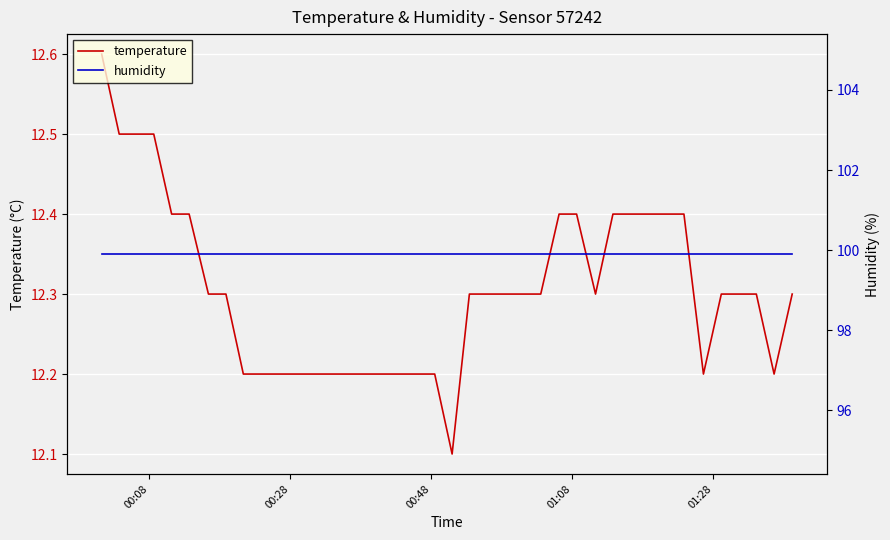

What is the maximum value for temperature?

12.6